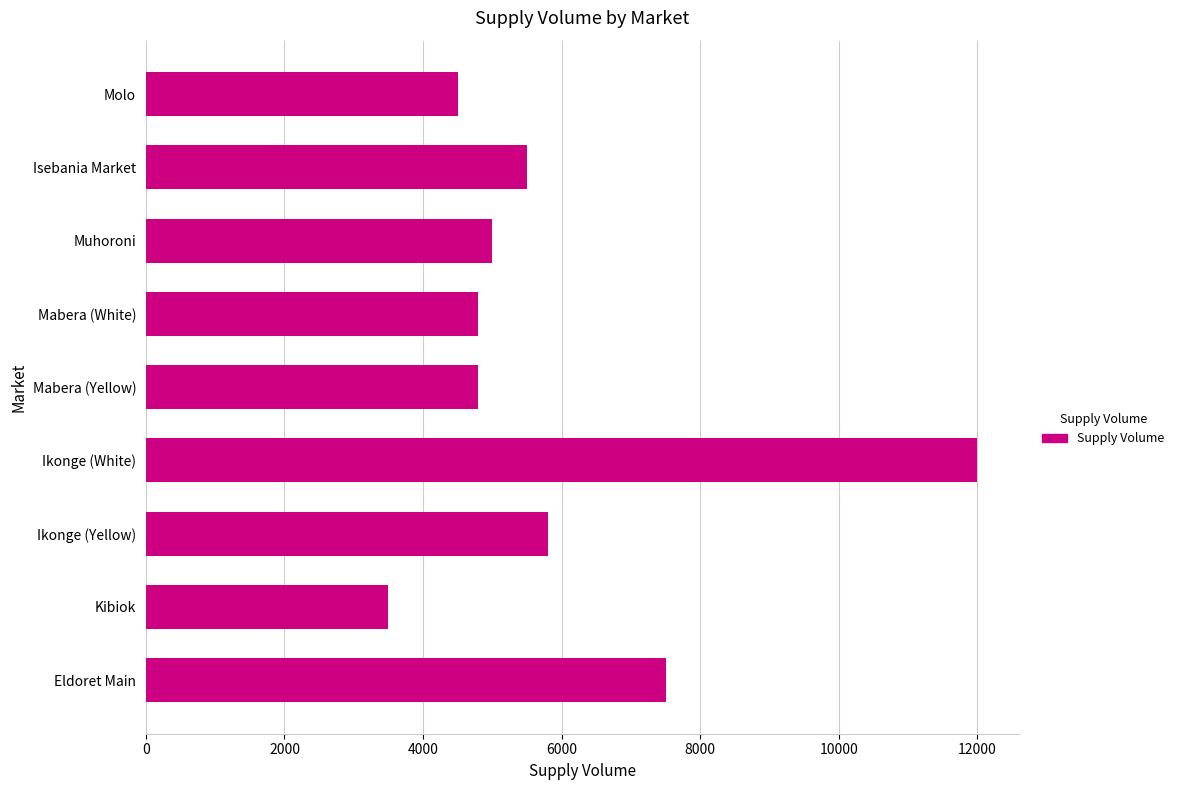

Count the number of categories in the chart.

9